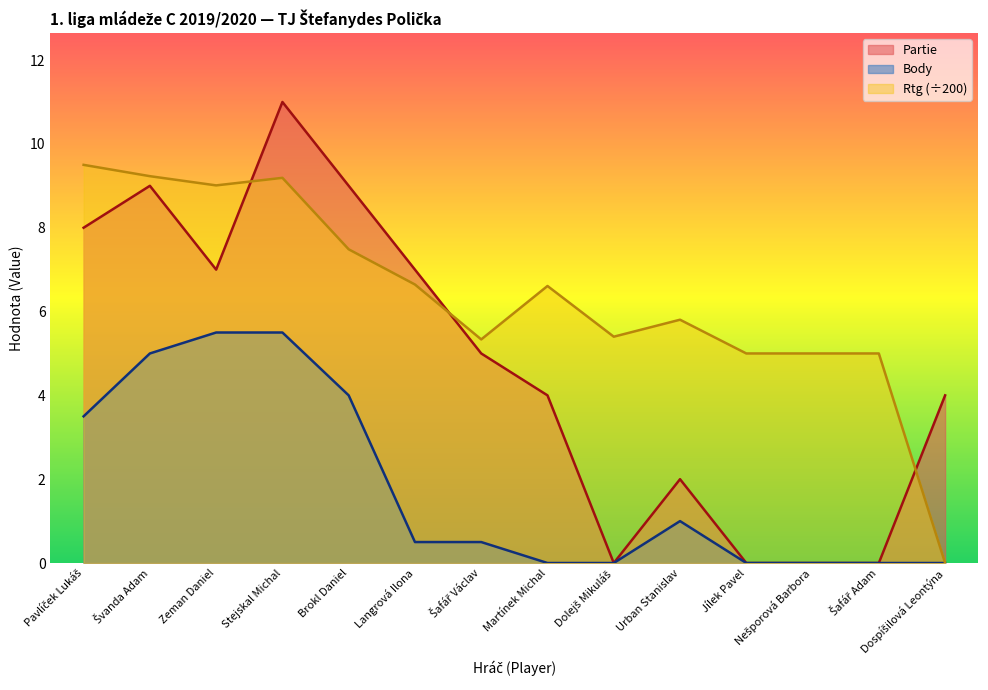

True or false: Rtg has a value of 4.2 at Stejskal Michal.

False